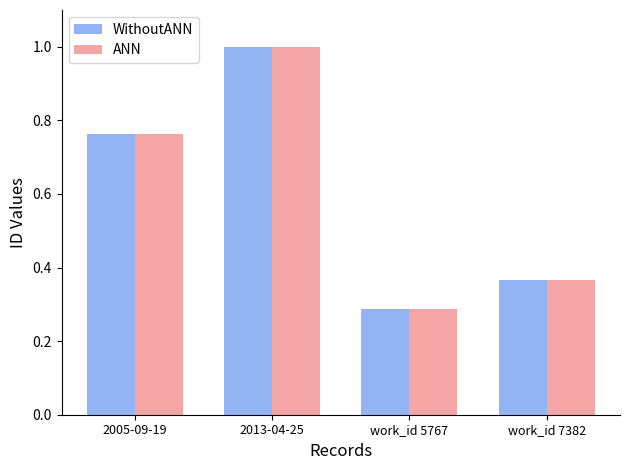

What is the value of the WithoutANN bar at the 2nd from the left?

1.0